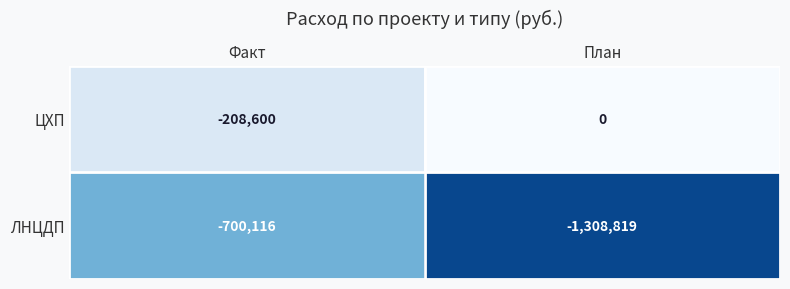

The ЦХП series shows 0 at План. True or false?

True